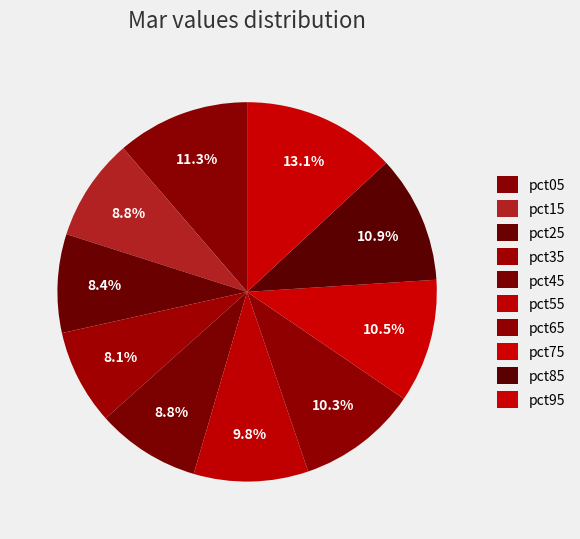

How many slices are in this pie chart?

10